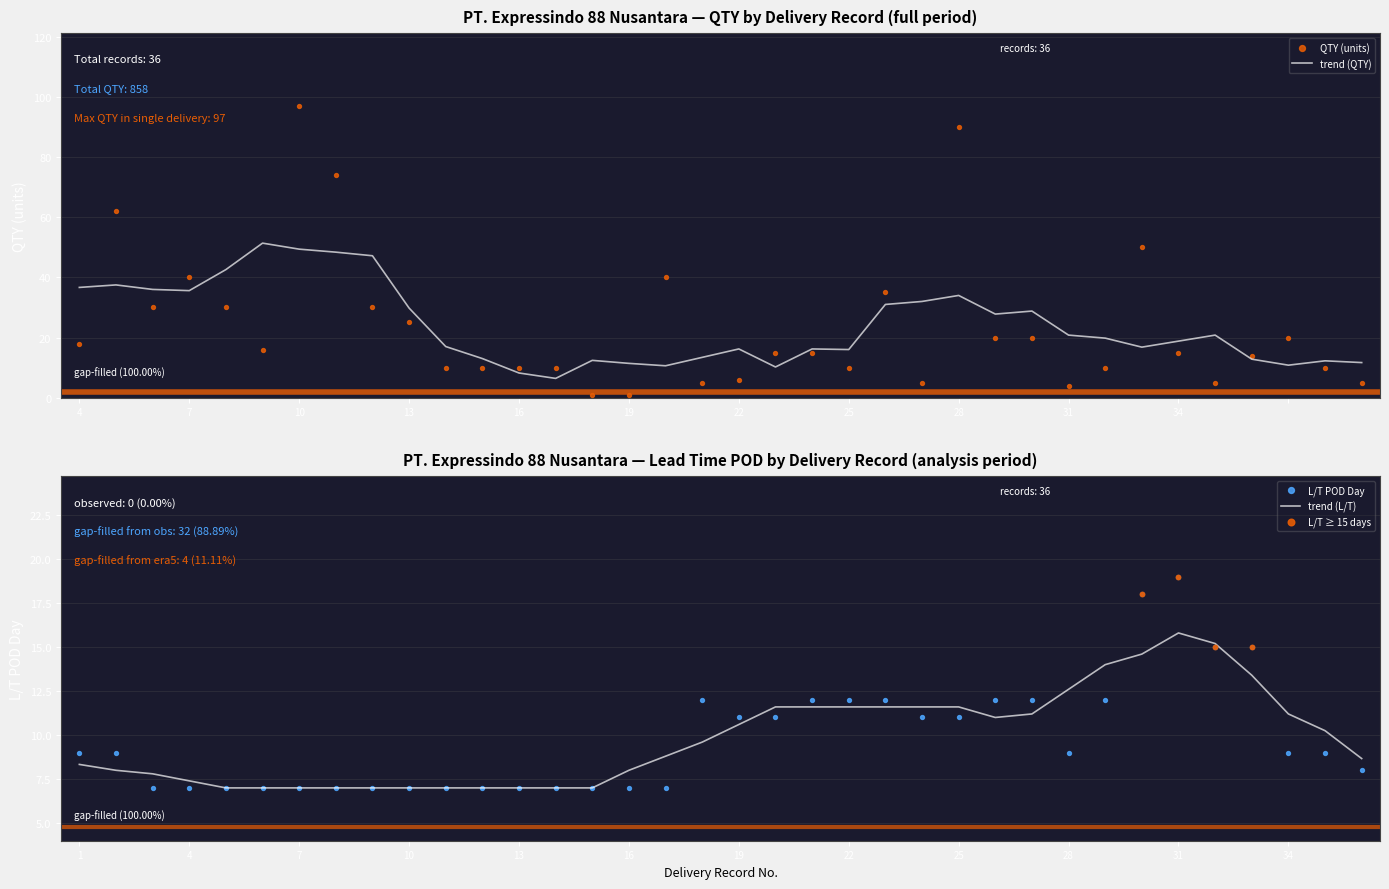

Which series has the largest Y range (max minus min)?

QTY